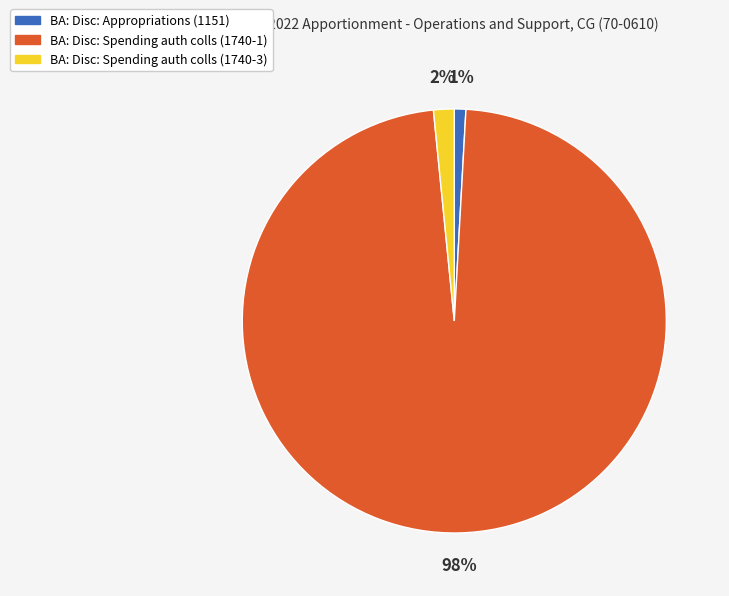

Do BA: Disc: Appropriations (1151) and BA: Disc: Spending auth colls (1740-3) together represent more than half of the pie?

No